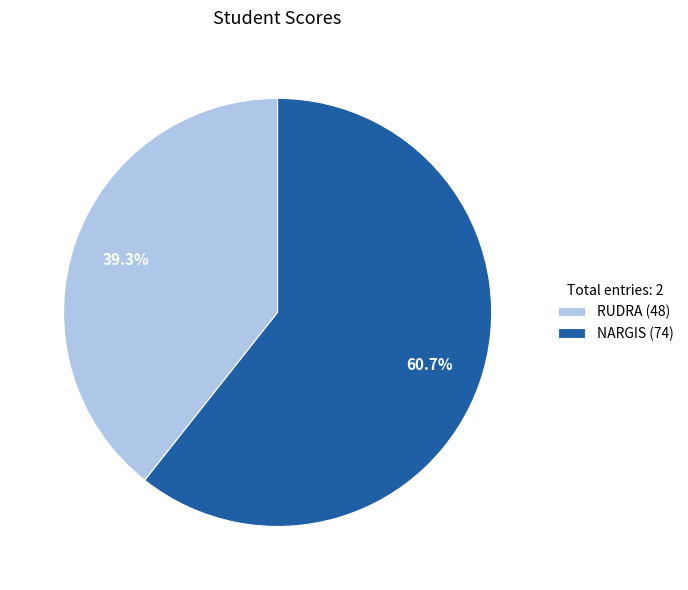

How many slices are in this pie chart?

2